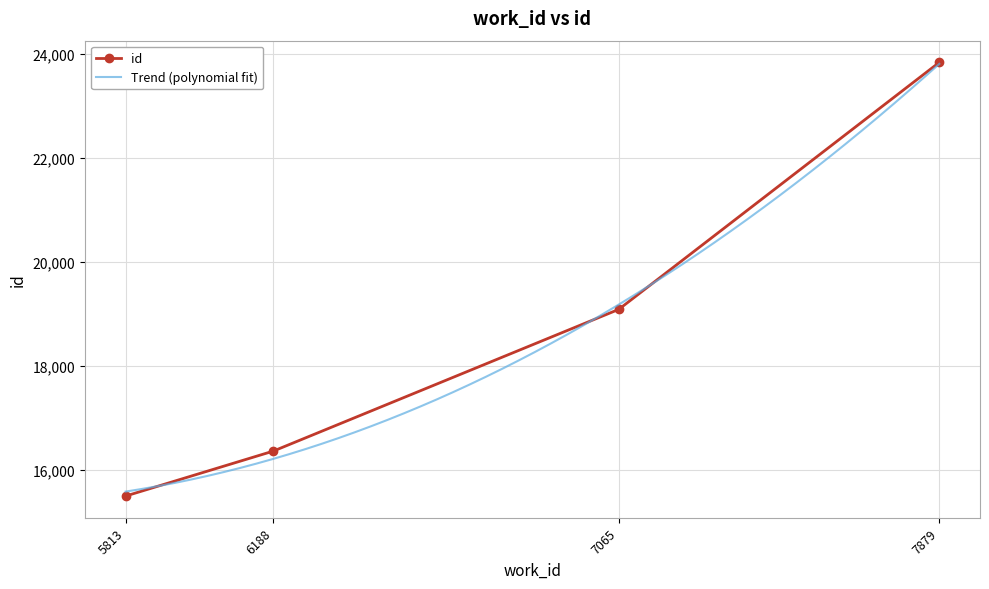

At which label does the data first exceed 19087?

7879